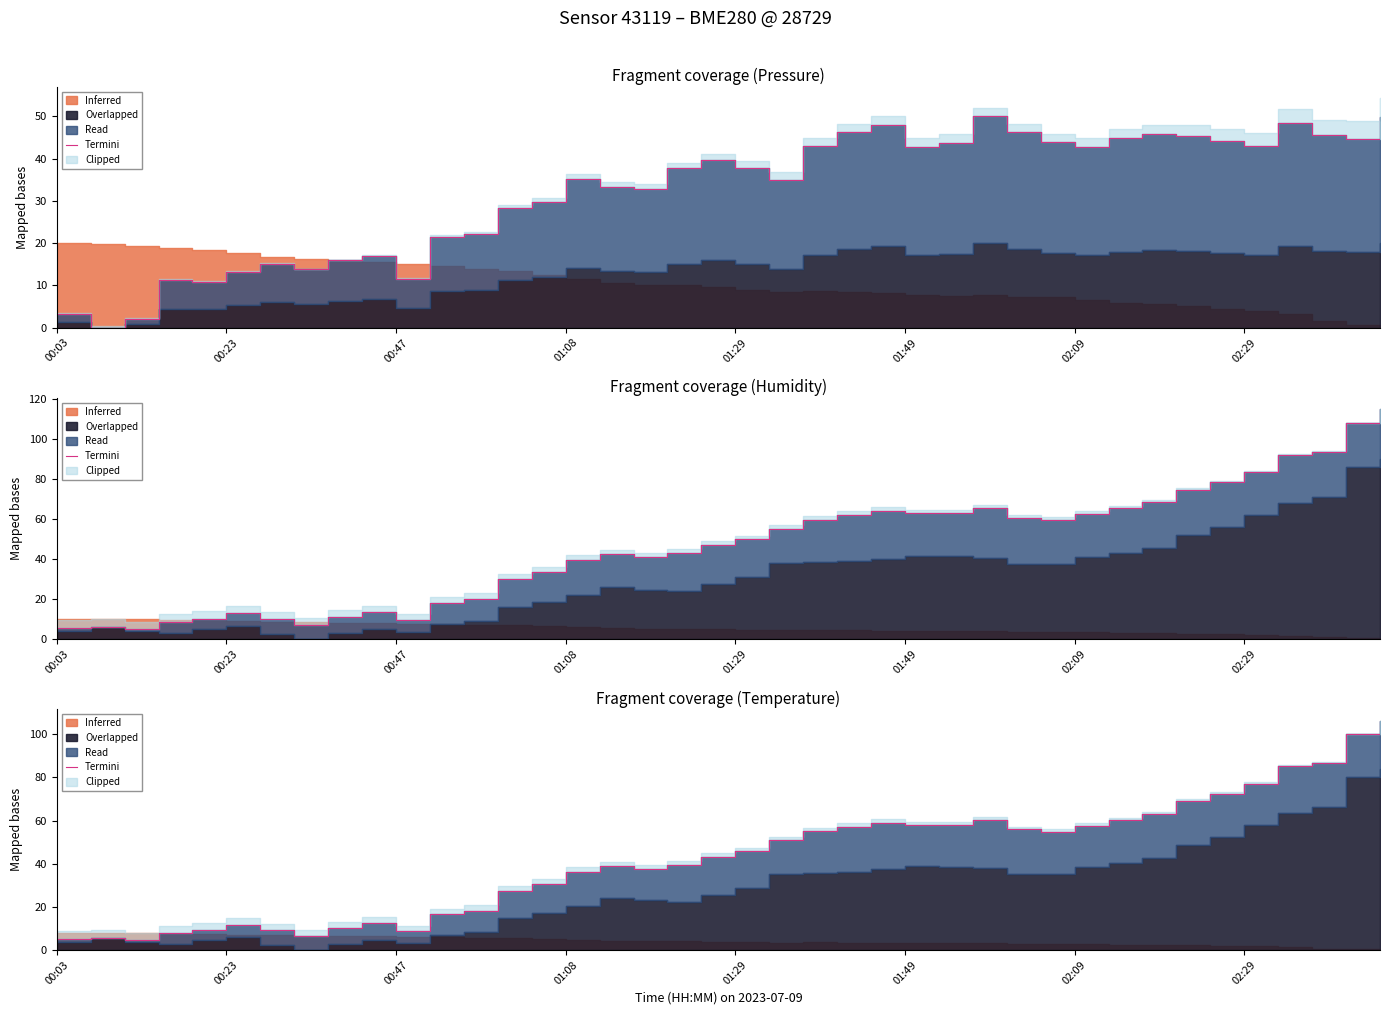

What is the label of the 17th point from the right?

23